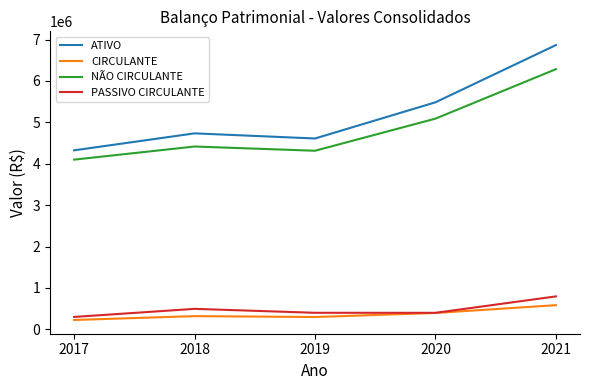

The value of CIRCULANTE at 2020 is 129095.4. True or false?

False